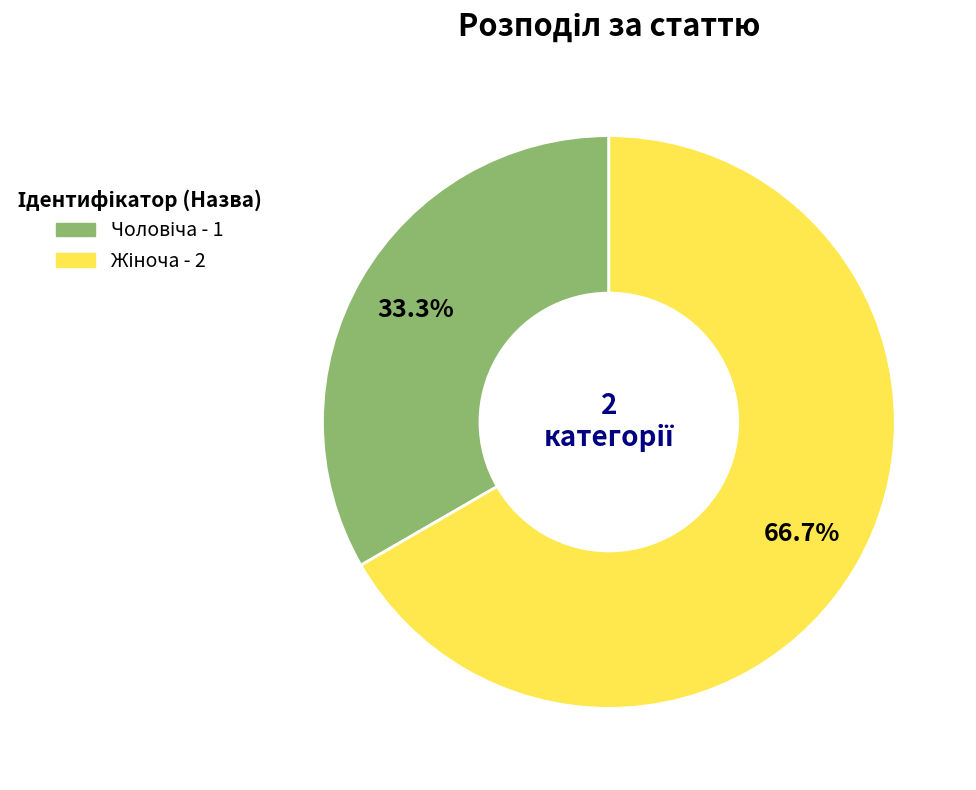

What percentage is NOT represented by Чоловіча?

66.7%